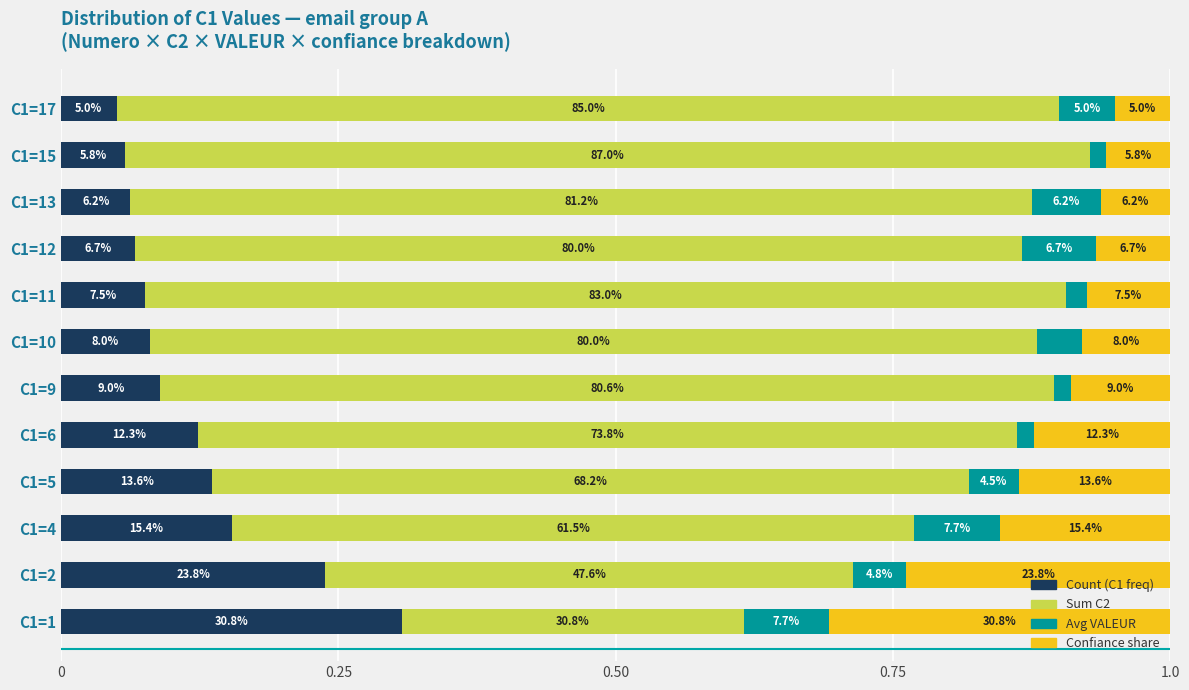

What are all the series names shown in the legend?

Count (C1 freq), Sum C2, Avg VALEUR, Confiance share